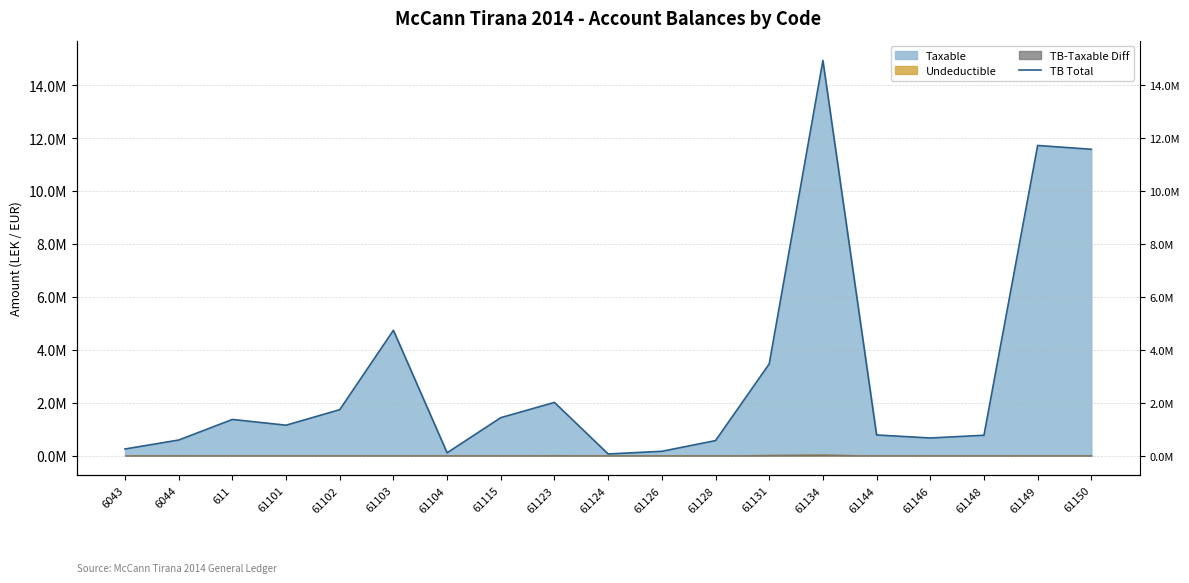

What is the greatest value displayed?

14931158.8